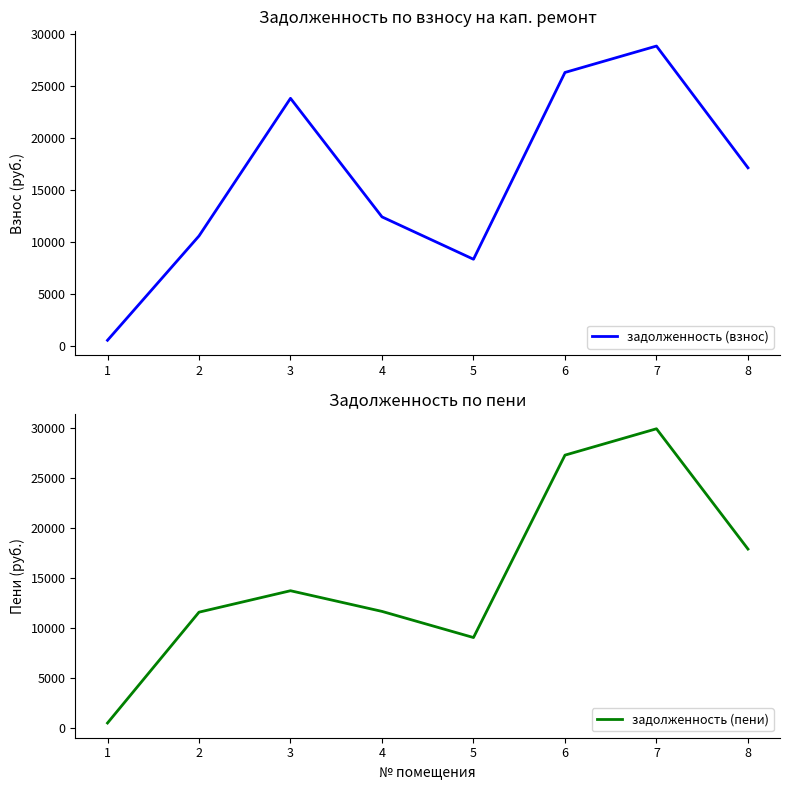

What is the difference between the задолженность (пени) values at 1 and 7?

29395.1